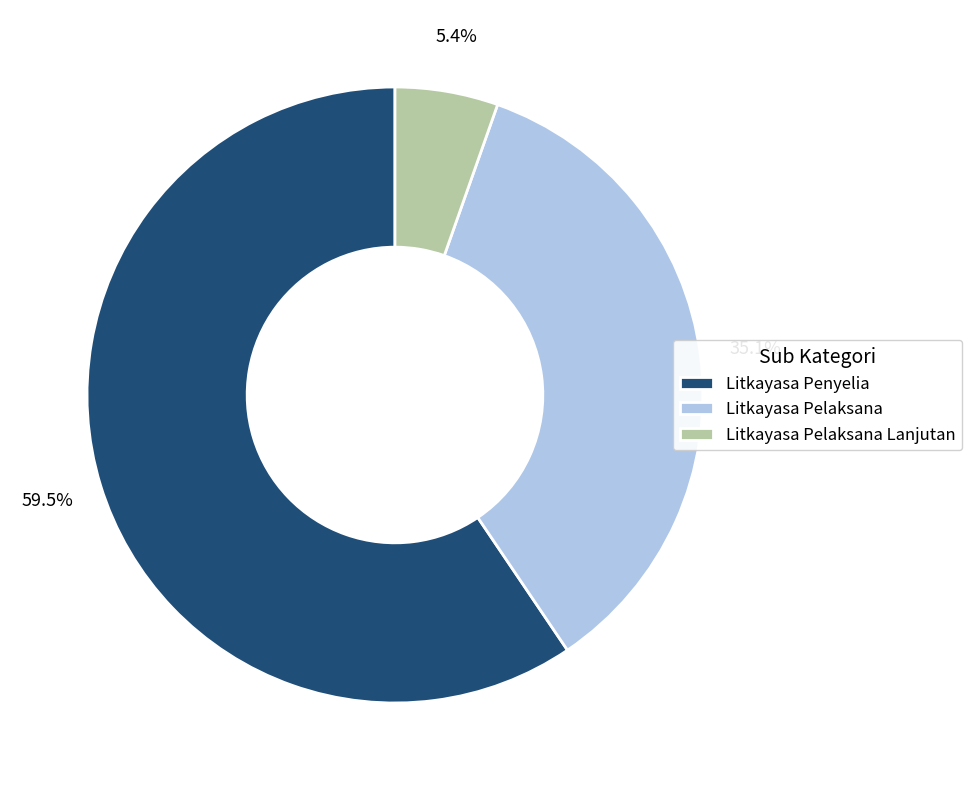

Which slice is the largest?

Litkayasa Penyelia